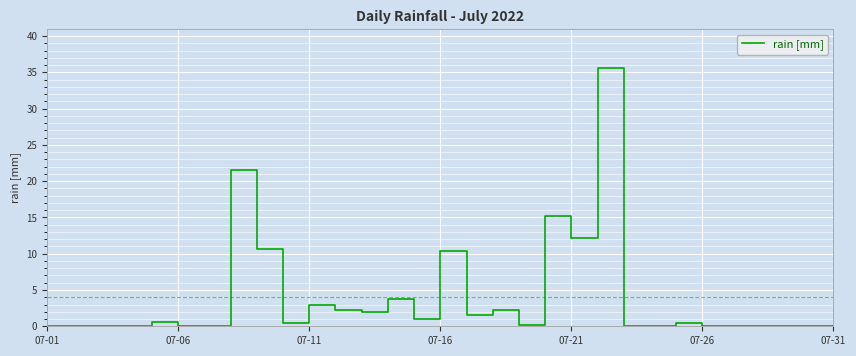

Reading right to left, transcribe all the data shown in this chart.

0.0	0.0	0.0	0.0	0.0	0.0	0.4	0.0	0.0	35.6	12.2	15.2	0.2	2.2	1.6	10.4	1.0	3.8	2.0	2.2	3.0	0.4	10.6	21.6	0.0	0.0	0.6	0.0	0.0	0.0	0.0